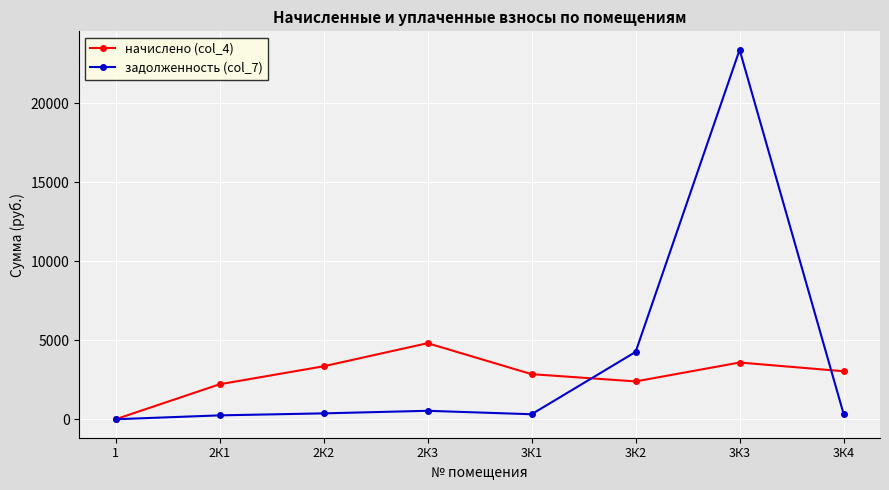

How many lines are shown in the chart?

2